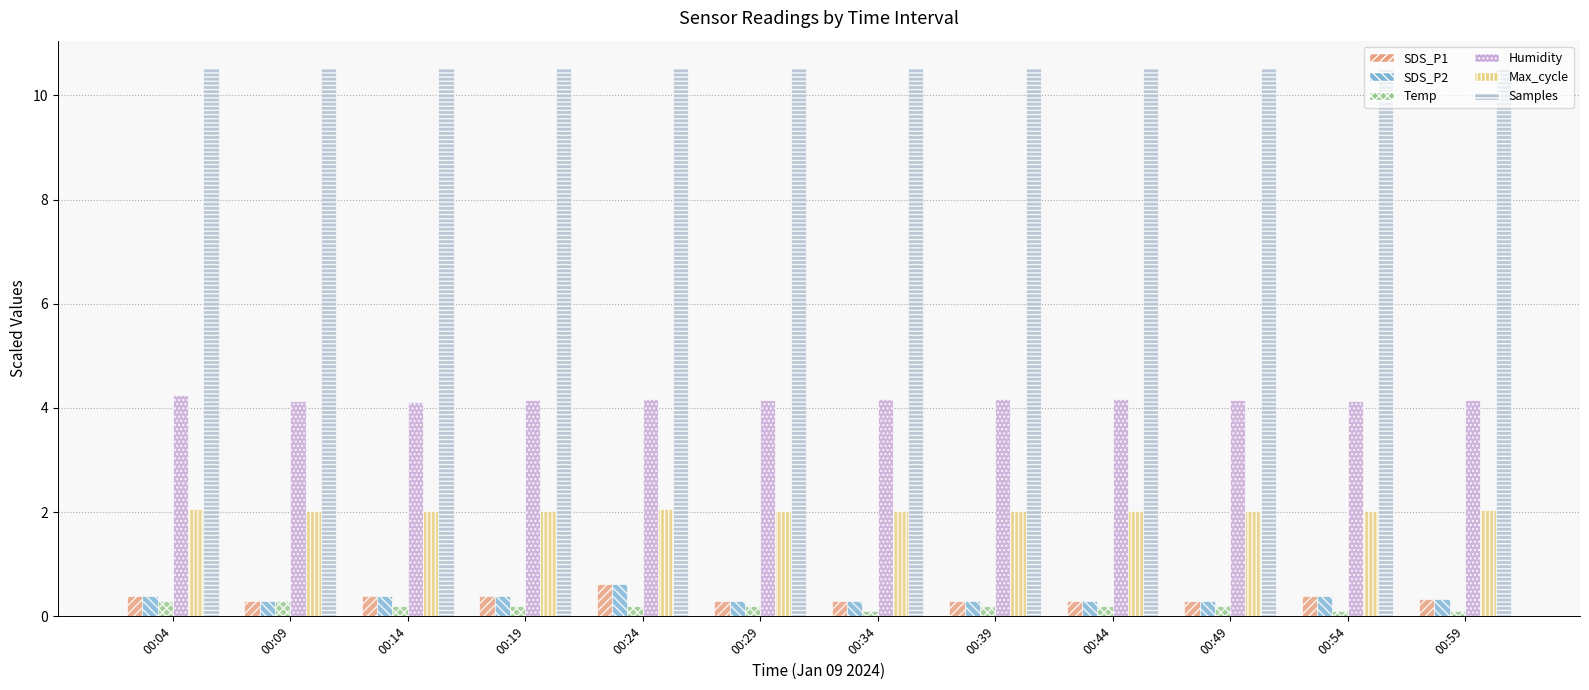

Reading left to right, list all the values displayed in this chart.

SDS_P1: 00:04=0.4	00:09=0.3	00:14=0.4	00:19=0.4	00:24=0.6	00:29=0.3	00:34=0.3	00:39=0.3	00:44=0.3	00:49=0.3	00:54=0.4	00:59=0.3
SDS_P2: 00:04=0.4	00:09=0.3	00:14=0.4	00:19=0.4	00:24=0.6	00:29=0.3	00:34=0.3	00:39=0.3	00:44=0.3	00:49=0.3	00:54=0.4	00:59=0.3
Temp: 00:04=0.3	00:09=0.3	00:14=0.2	00:19=0.2	00:24=0.2	00:29=0.2	00:34=0.1	00:39=0.2	00:44=0.2	00:49=0.2	00:54=0.1	00:59=0.1
Humidity: 00:04=4.2	00:09=4.1	00:14=4.1	00:19=4.2	00:24=4.2	00:29=4.2	00:34=4.2	00:39=4.2	00:44=4.2	00:49=4.2	00:54=4.1	00:59=4.2
Max_cycle: 00:04=2.1	00:09=2.0	00:14=2.0	00:19=2.0	00:24=2.1	00:29=2.0	00:34=2.0	00:39=2.0	00:44=2.0	00:49=2.0	00:54=2.0	00:59=2.0
Samples: 00:04=10.5	00:09=10.5	00:14=10.5	00:19=10.5	00:24=10.5	00:29=10.5	00:34=10.5	00:39=10.5	00:44=10.5	00:49=10.5	00:54=10.5	00:59=10.5